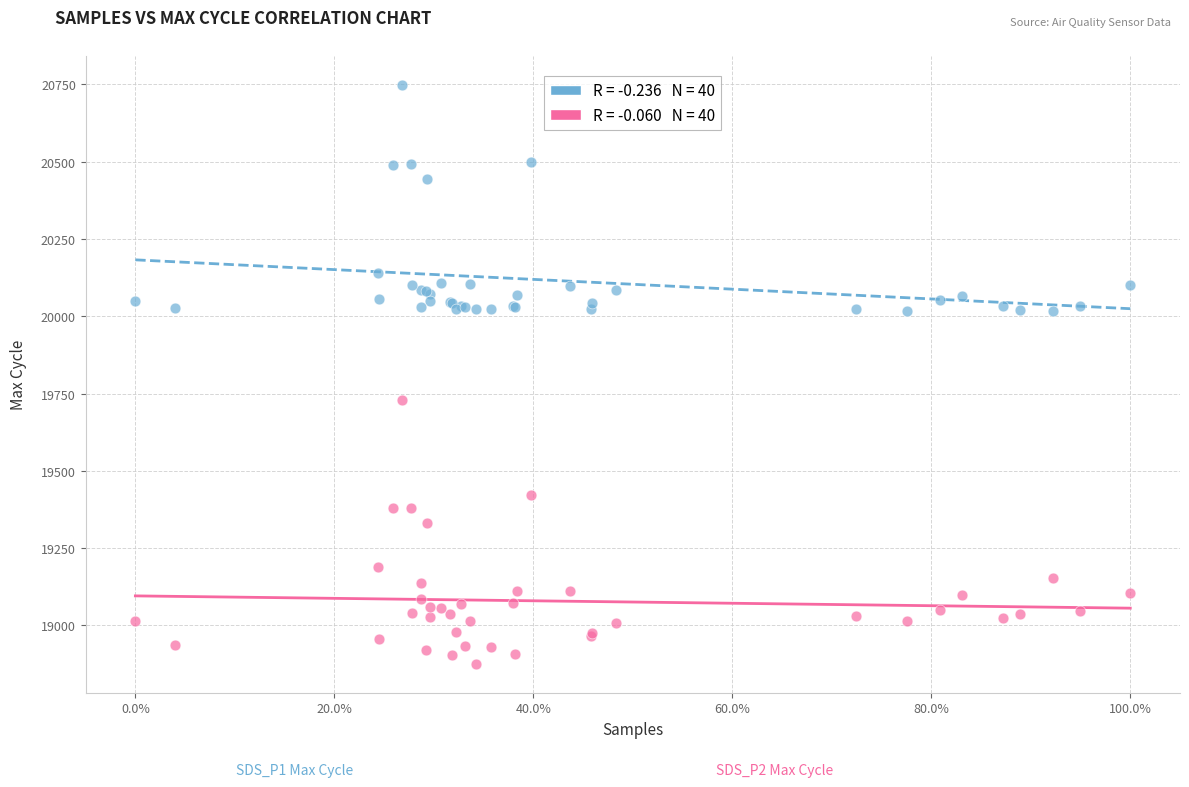

Across all series, what Y value is closest to 19812?

19729.8